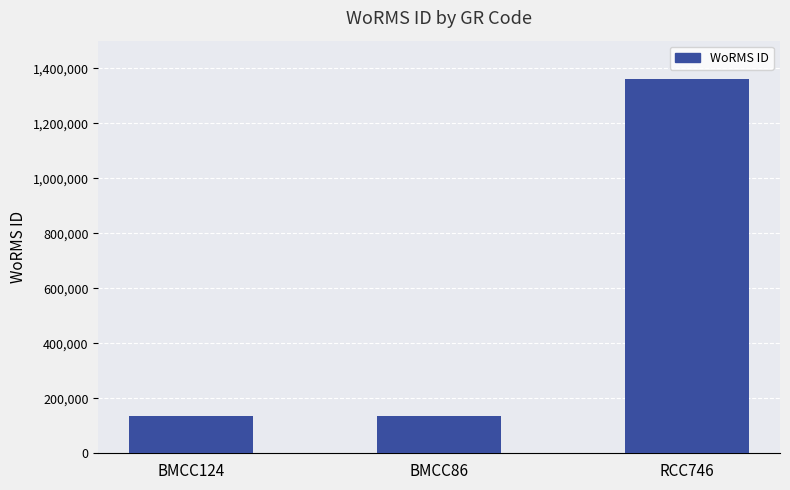

What is the difference between the second highest and minimum values?

2